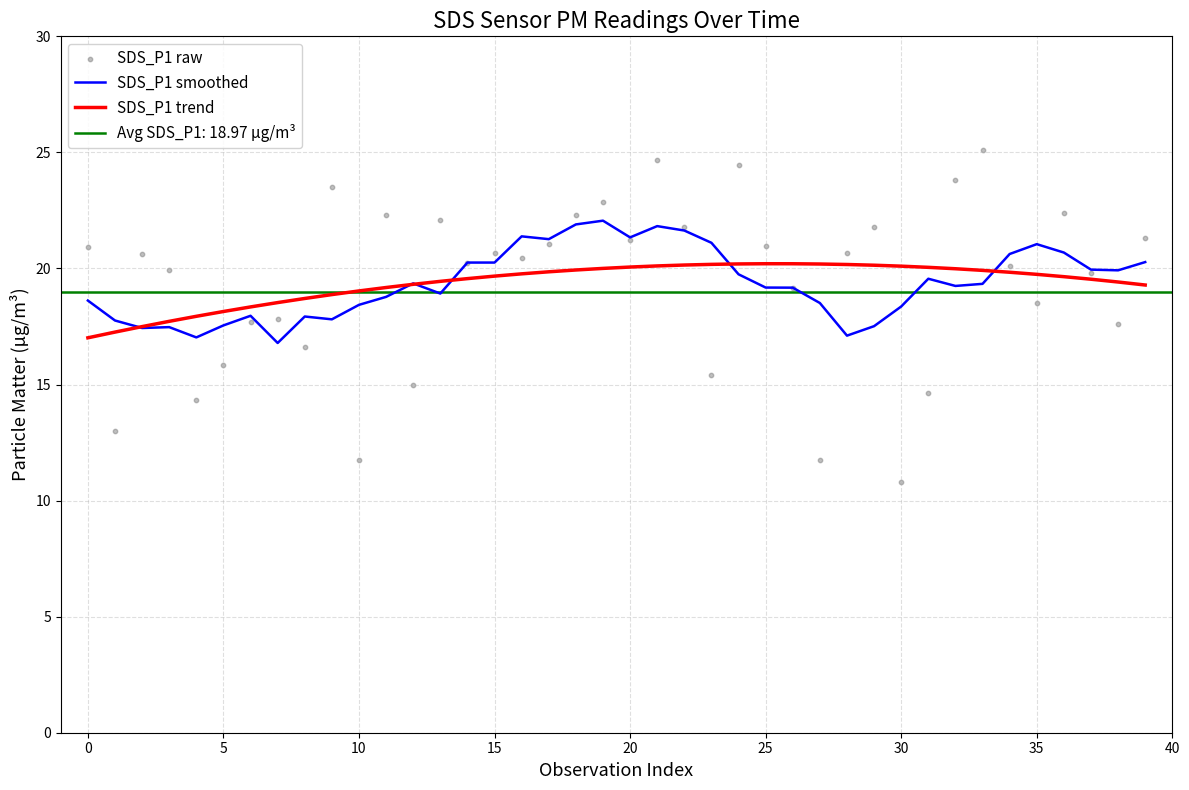

Which series has the largest total across all categories?

SDS_P1 smoothed